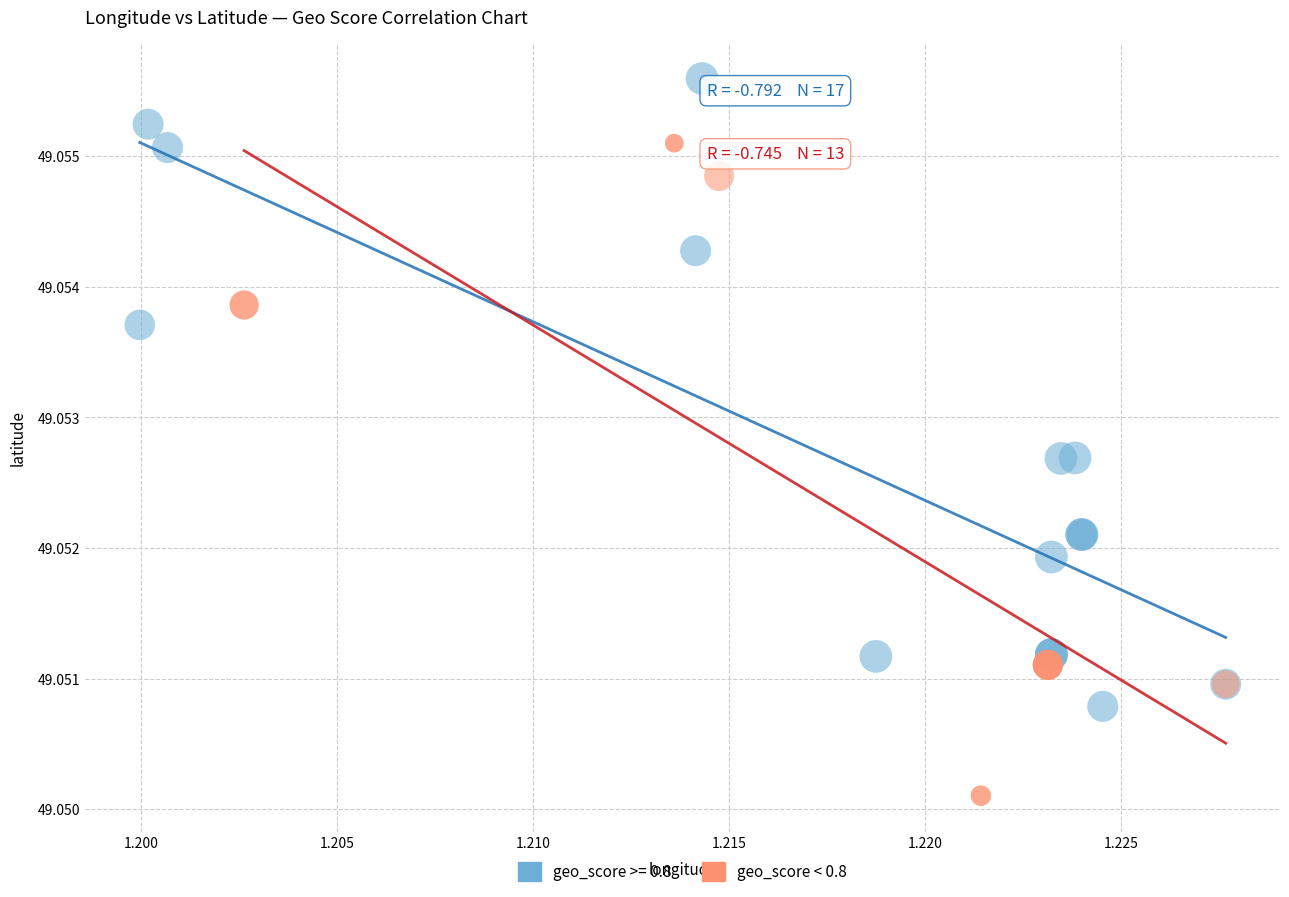

Which series contains the highest Y value?

geo_score >= 0.8